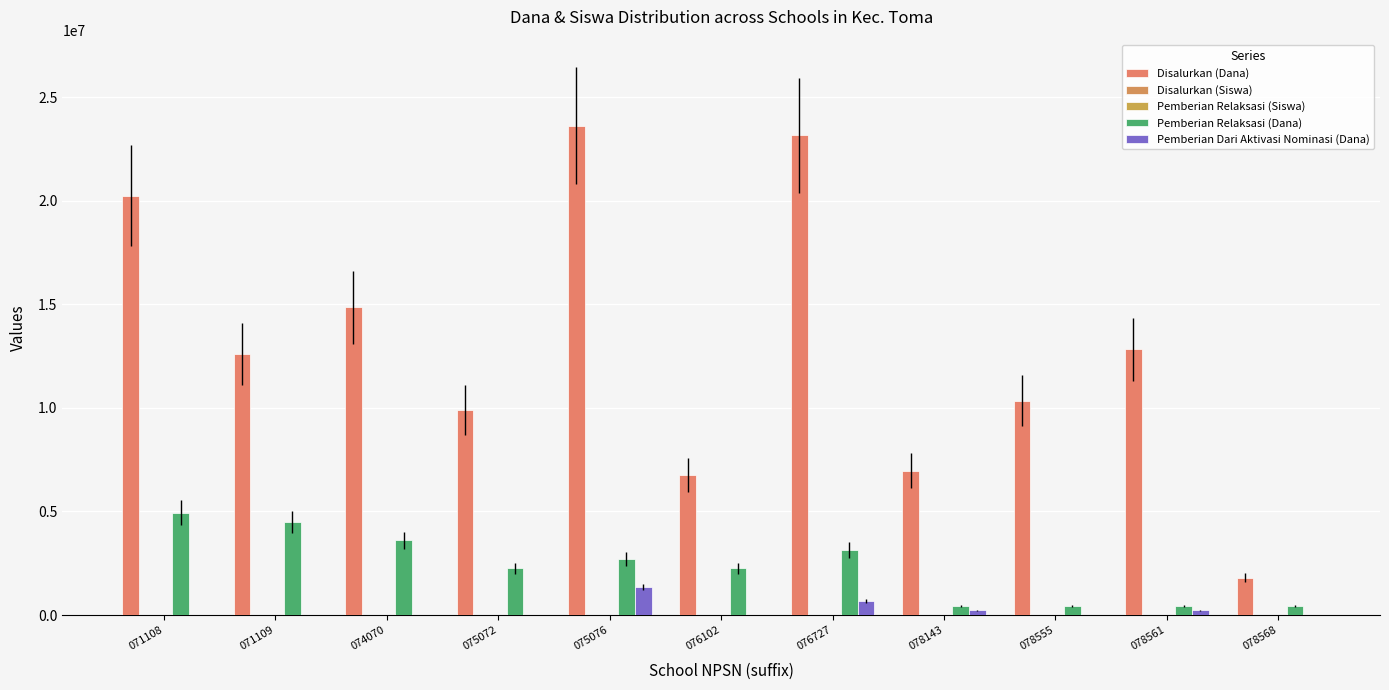

Count the number of categories in the chart.

11